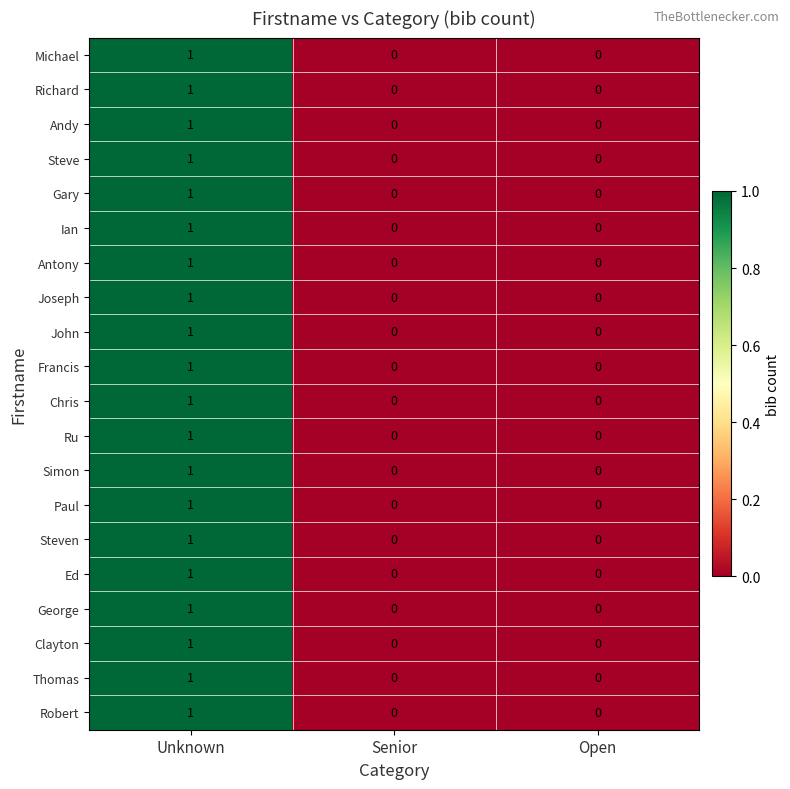

At which category does the chart reach its peak across all series?

Unknown